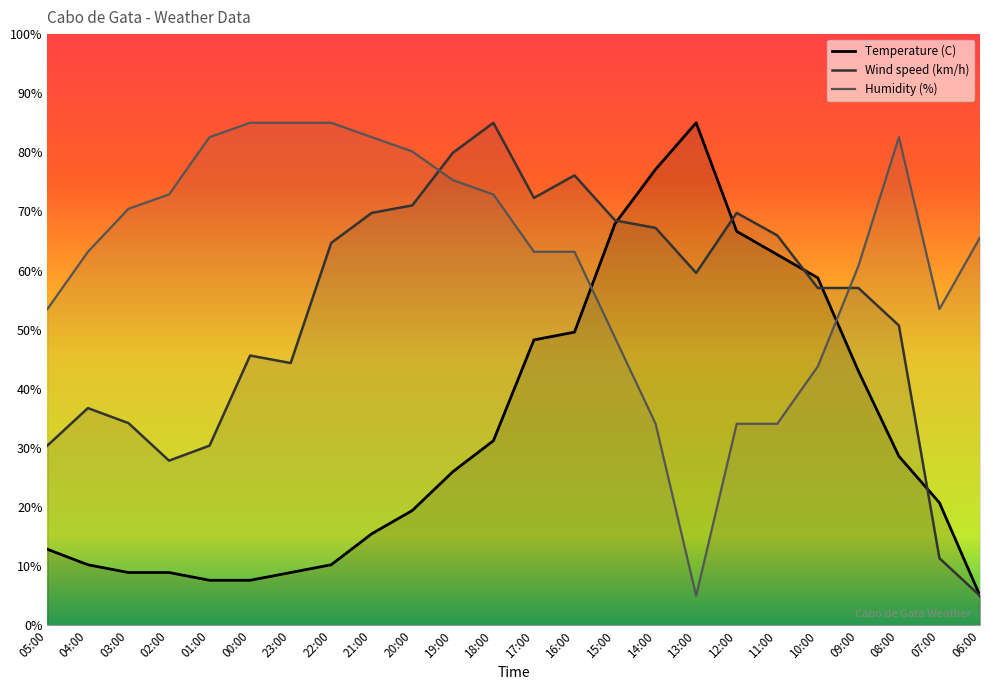

At which label does Temperature (C) reach its peak?

13:00